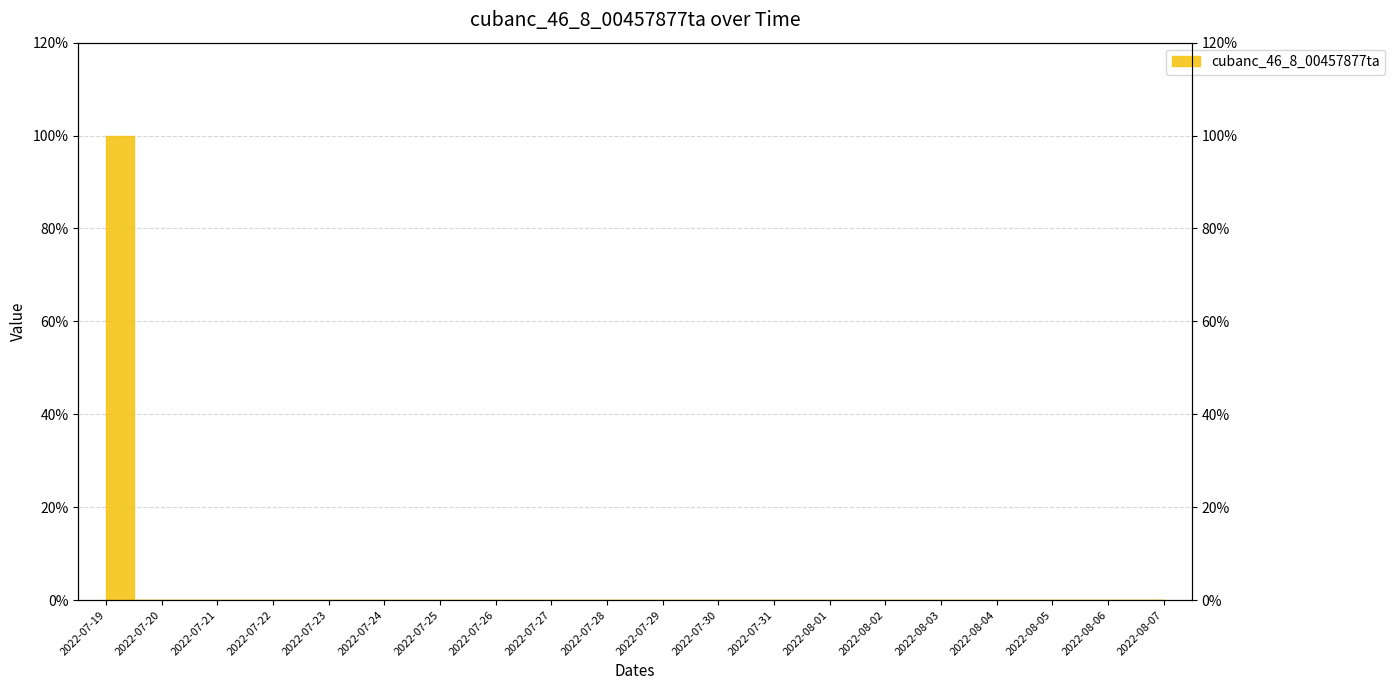

What position from the left is 2022-07-29?

11